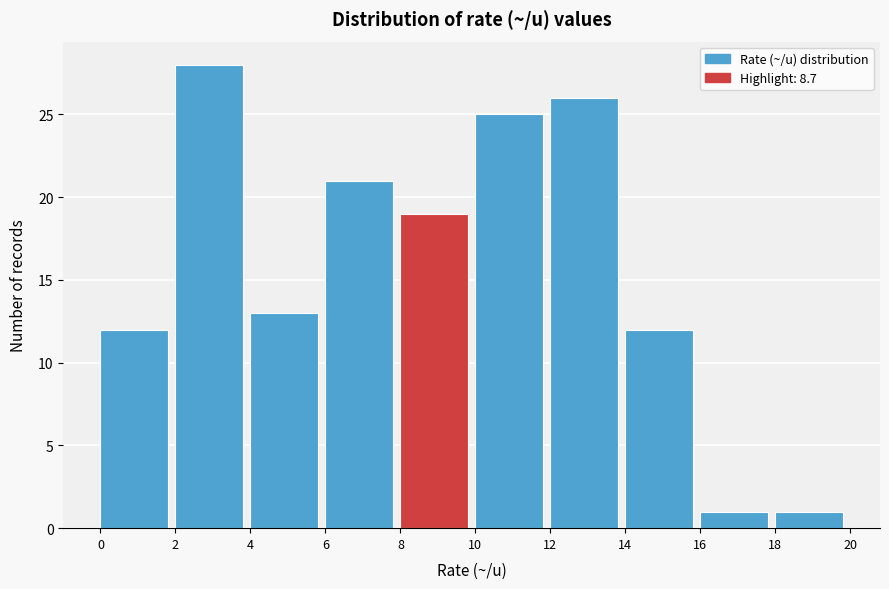

Reading left to right, list every bar in this chart as the range it spans on the x-axis followed by its height. The values are not printed on the chart, so give them approximately, as read against the axis.

0 to 2: 12
2 to 4: 28
4 to 6: 13
6 to 8: 21
8 to 10: 19
10 to 12: 25
12 to 14: 26
14 to 16: 12
16 to 18: 1
18 to 20: 1